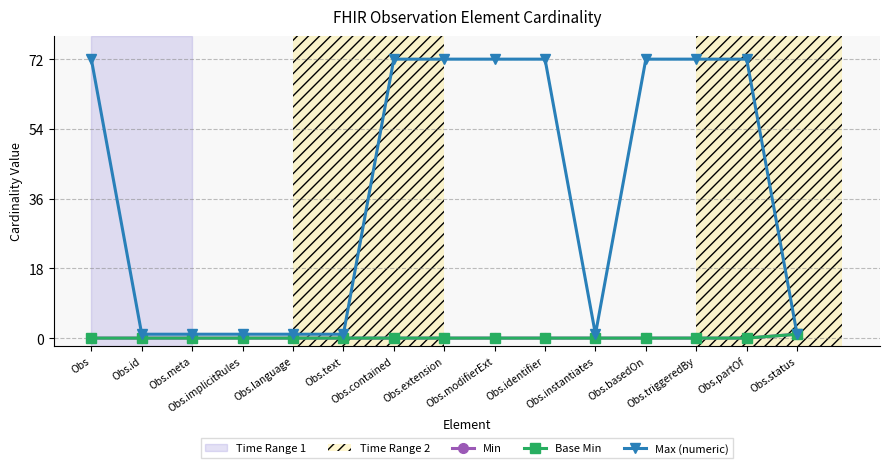

What is the maximum value for Base Min?

1